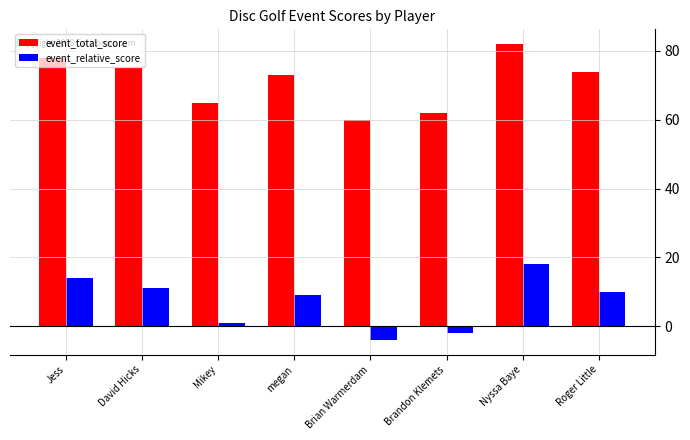

Reading right to left, transcribe all the data shown in this chart.

event_total_score: Roger Little=74	Nyssa Baye=82	Brandon Klemets=62	Brian Warmerdam=60	megan=73	Mikey=65	David Hicks=75	Jess=78
event_relative_score: Roger Little=10	Nyssa Baye=18	Brandon Klemets=-2	Brian Warmerdam=-4	megan=9	Mikey=1	David Hicks=11	Jess=14